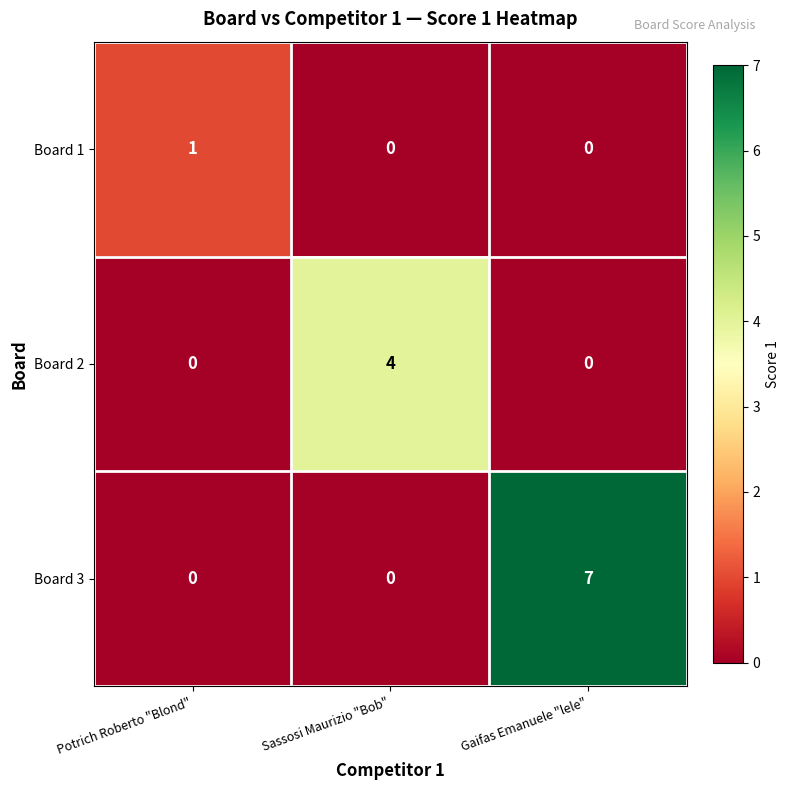

What is the difference between the maximum and minimum values in the Board 3 series?

7